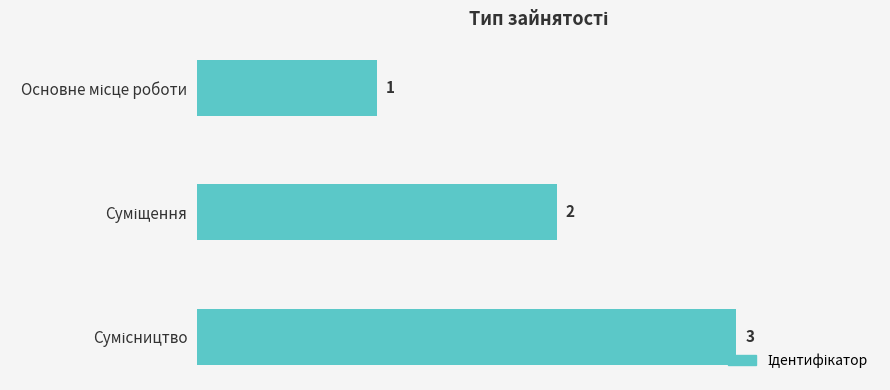

How many values are between 1 and 3?

3